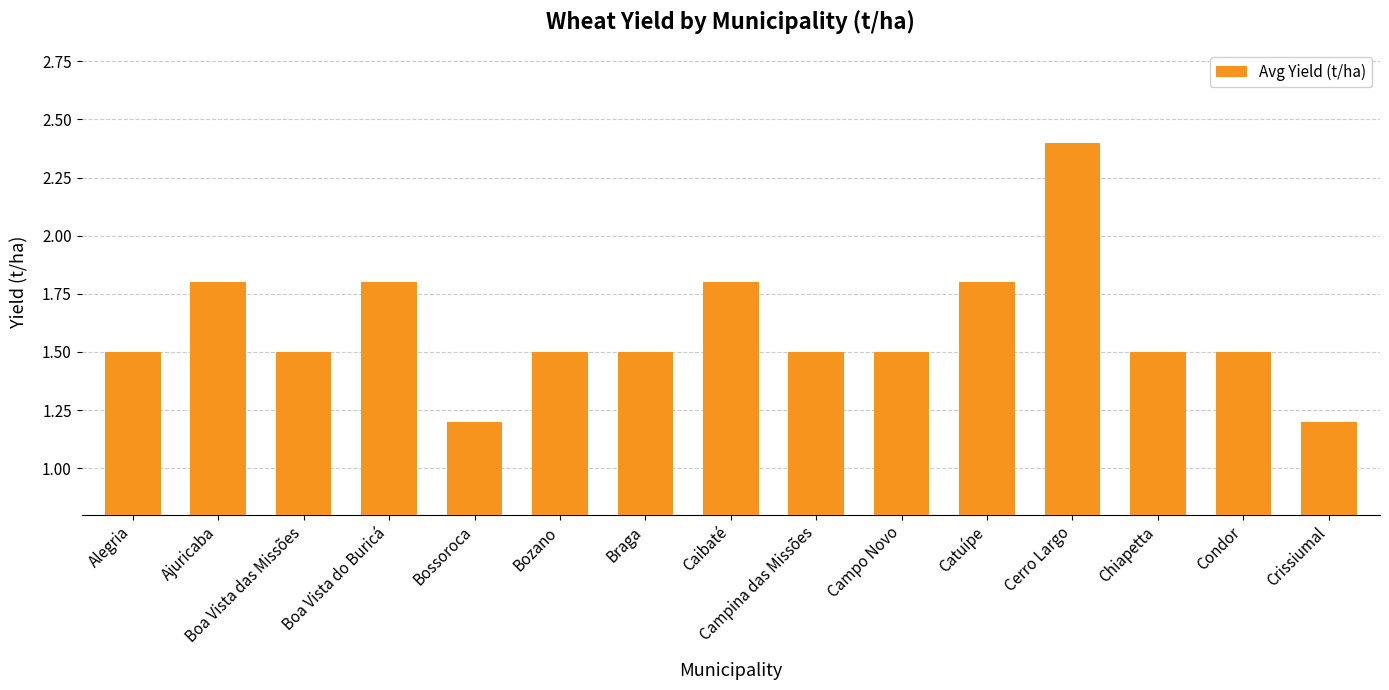

At which category does the chart reach its peak across all series?

Cerro Largo